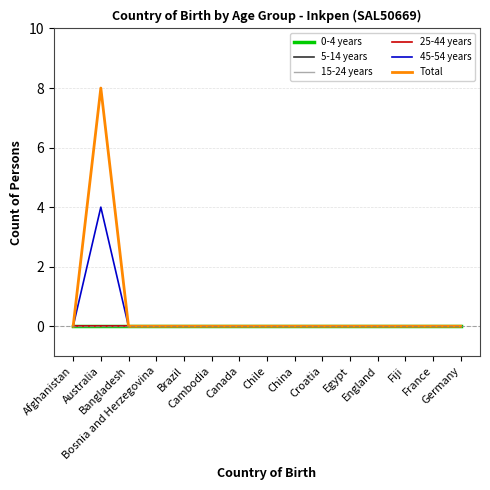

Between Afghanistan and China, which series saw the biggest shift?

0-4 years